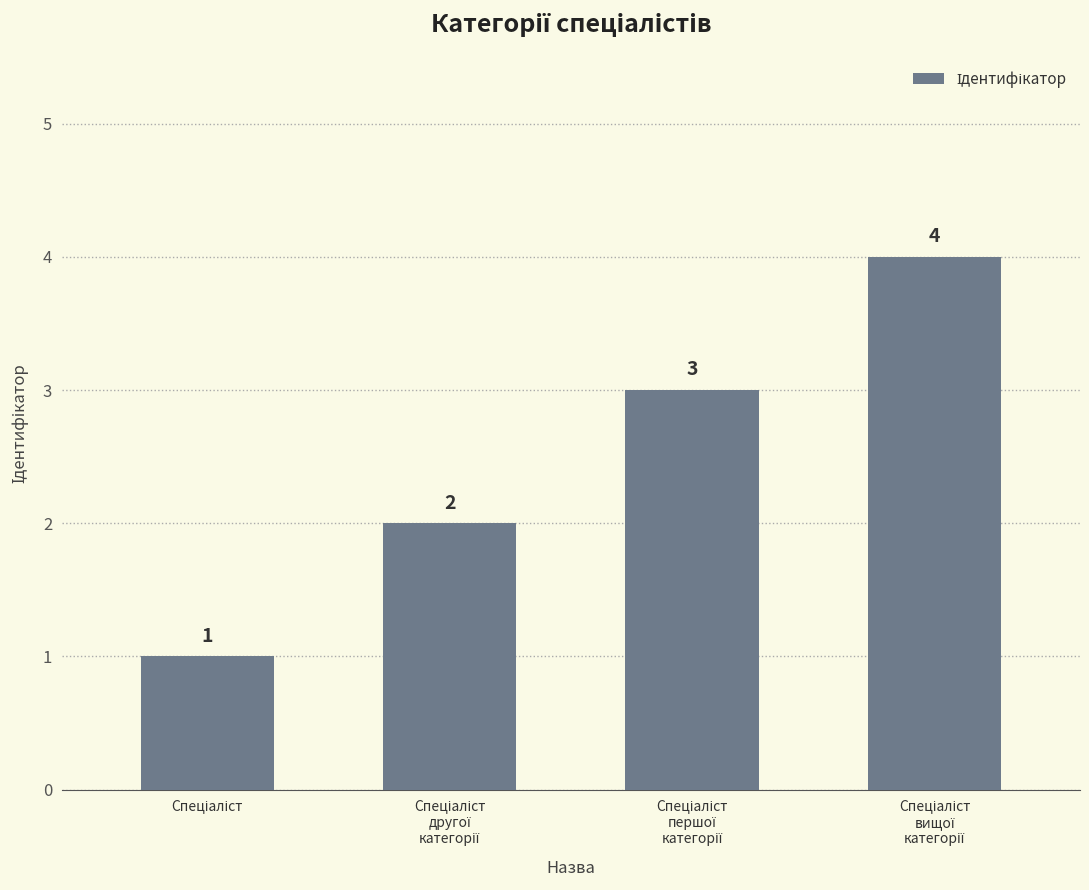

What is the greatest value displayed?

4